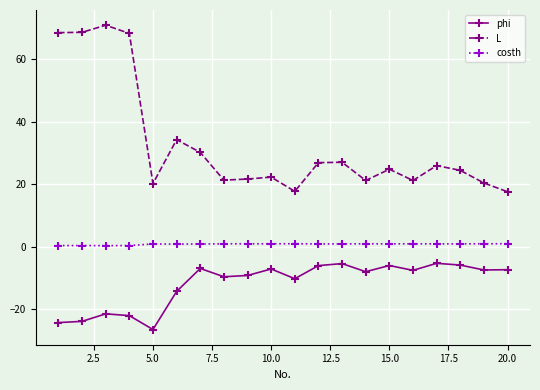

True or false: costh has more than 0 interior local peaks.

True